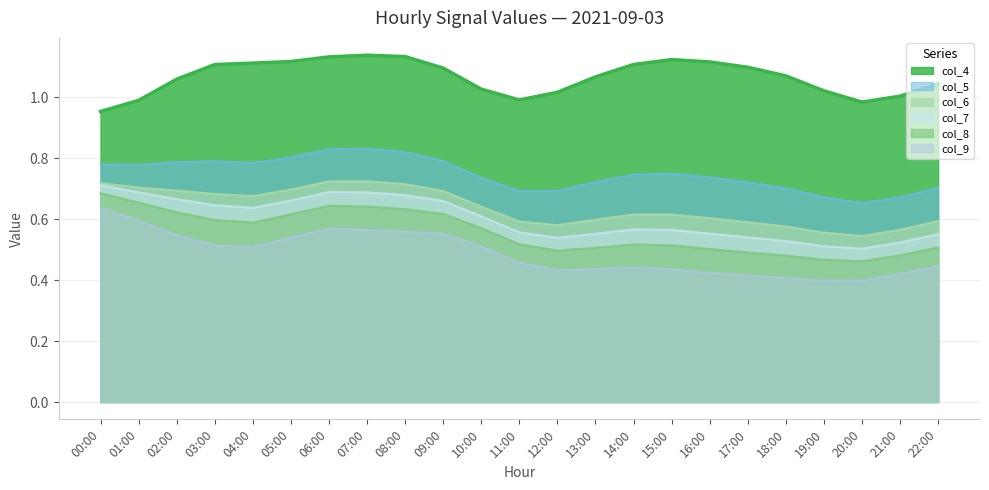

At which category is the sum across all series the highest?

06:00